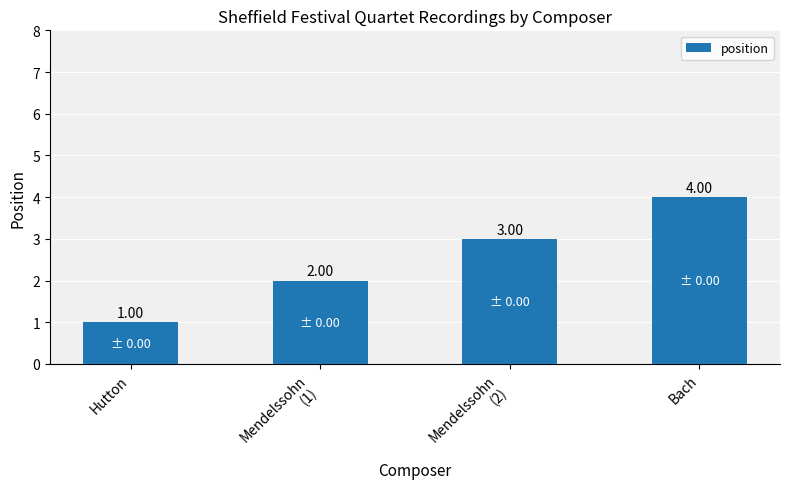

List the labels in order of value, smallest first.

Hutton, Mendelssohn
(1), Mendelssohn
(2), Bach